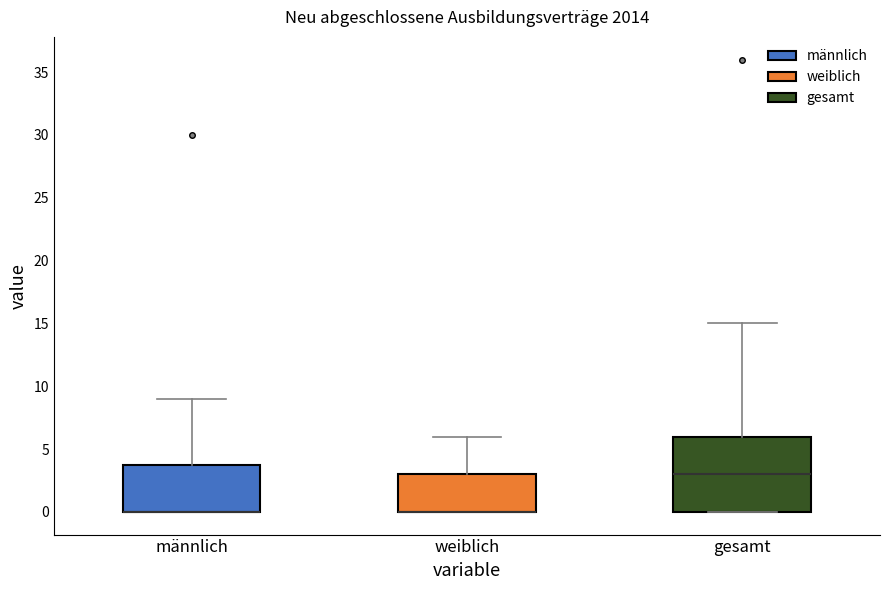

Where does the upper whisker of the box for männlich end on the y-axis? The values are not printed on the chart, so give them approximately, as read against the axis.

9